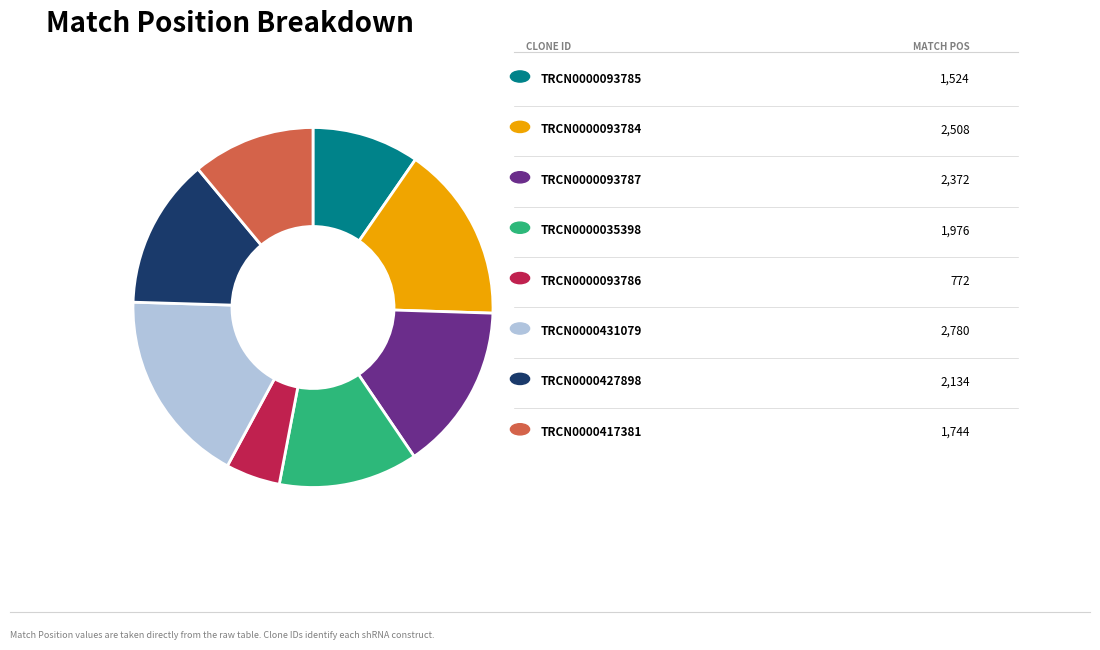

How many slices are in this pie chart?

8